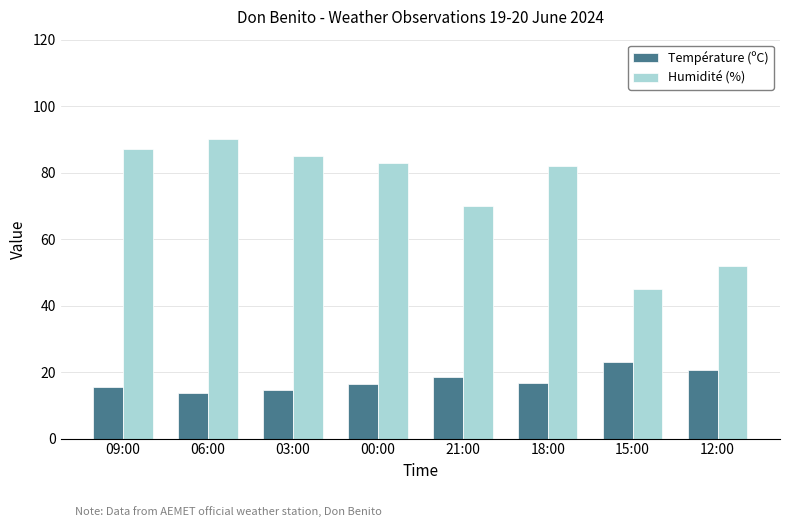

Reading right to left, extract all data points from this chart.

Température (ºC): 20.5	23.0	16.8	18.6	16.3	14.6	13.7	15.6
Humidité (%): 52.0	45.0	82.0	70.0	83.0	85.0	90.0	87.0